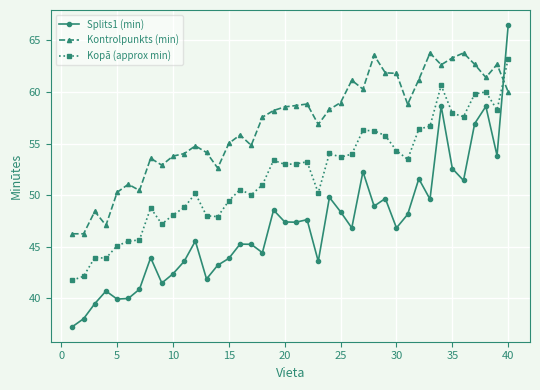

In Splits1 (min), how many points are lower than both neighbors (excluding endpoints)?

12